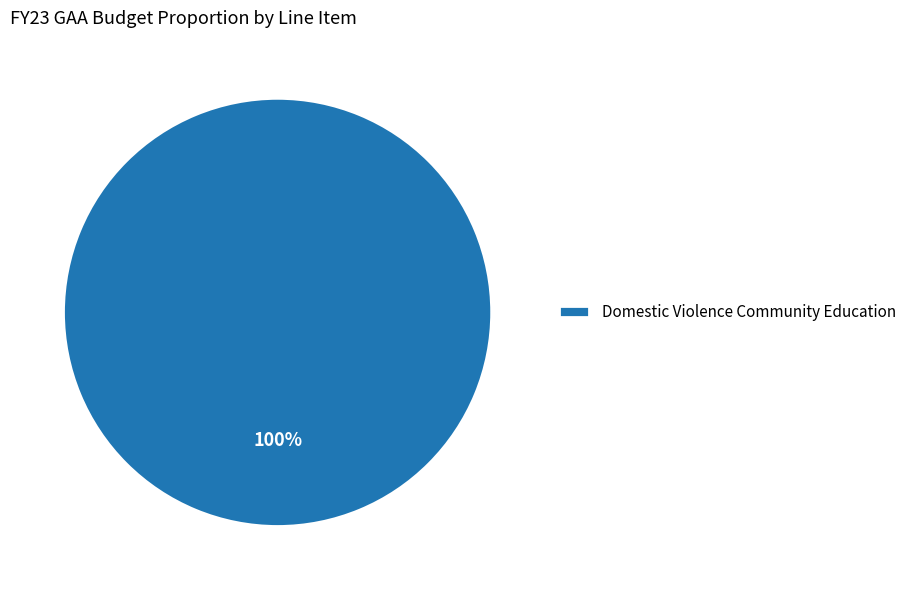

Rank the categories by value from lowest to highest.

Domestic Violence Community Education